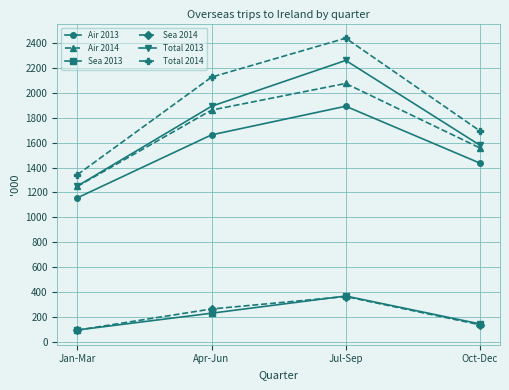

What is the lowest value of the Total 2014 series?

1343